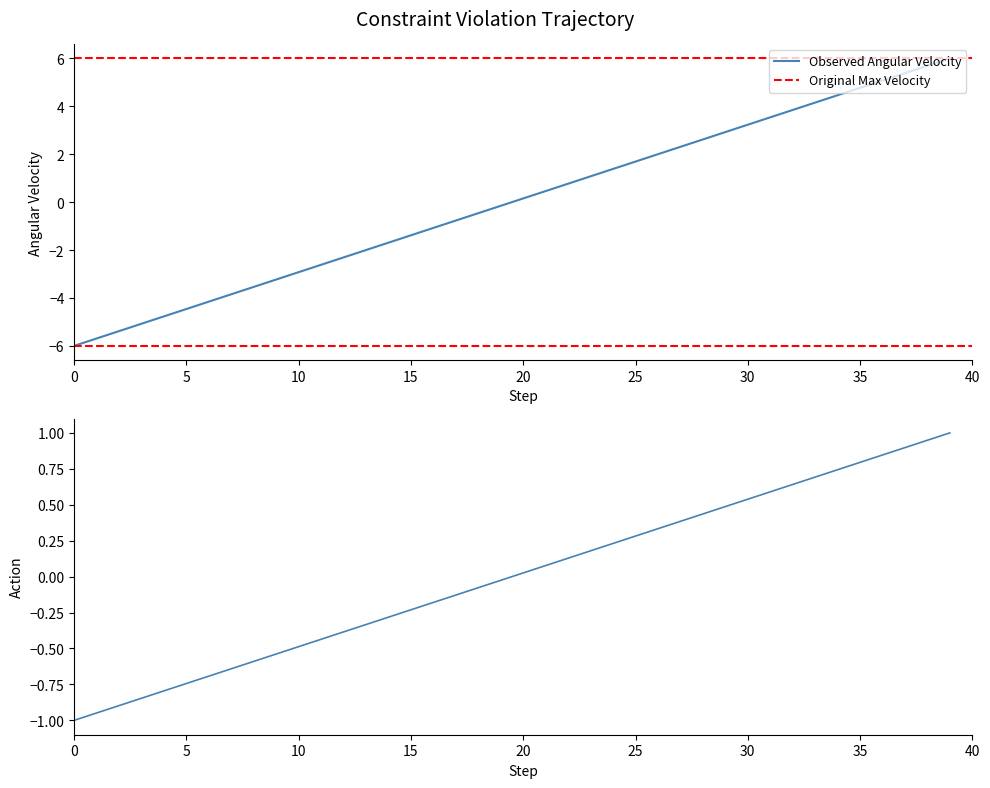

How many values are below zero?

20